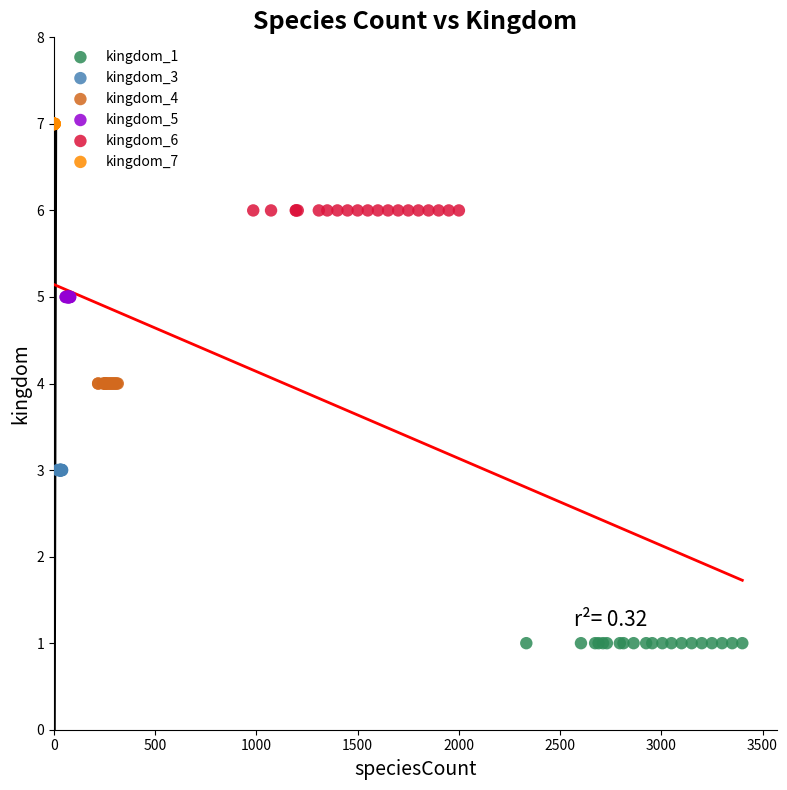

Which series reaches the maximum Y coordinate?

kingdom_7